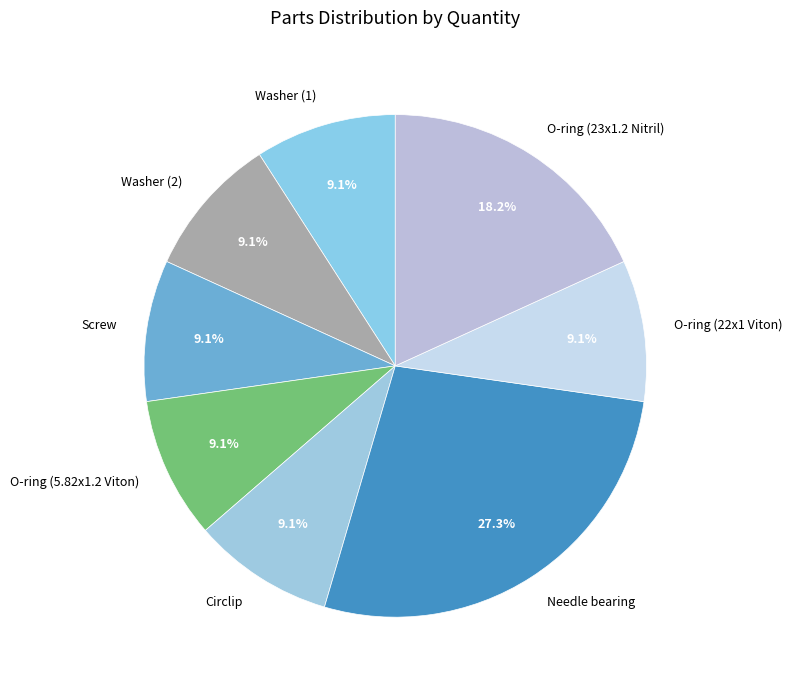

Combined, do Washer (2) and Needle bearing account for over 50%?

No